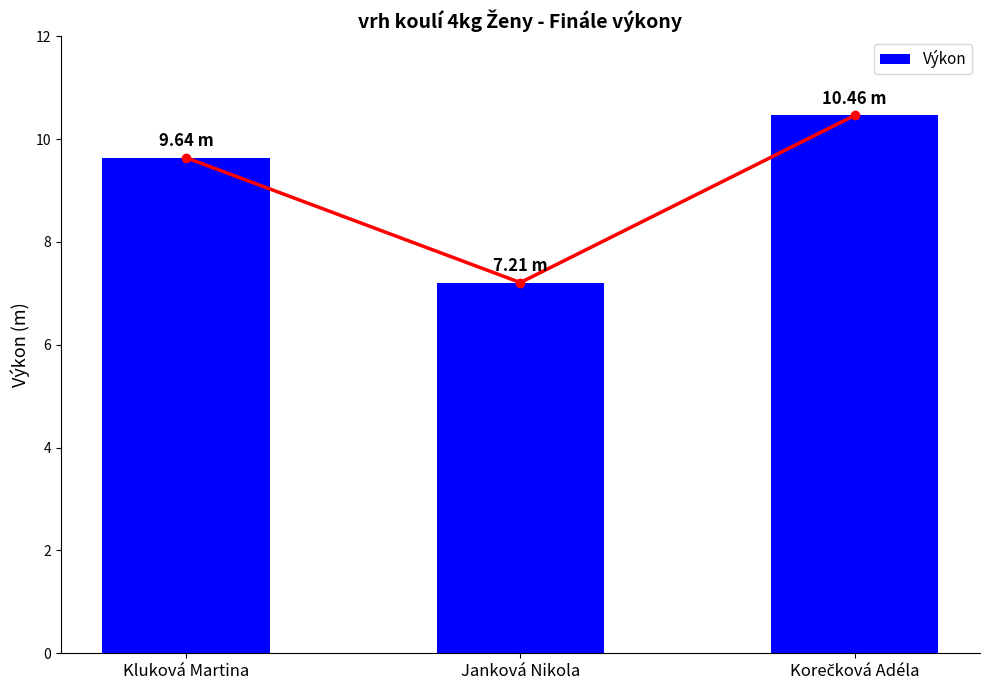

How many values are below 9?

1